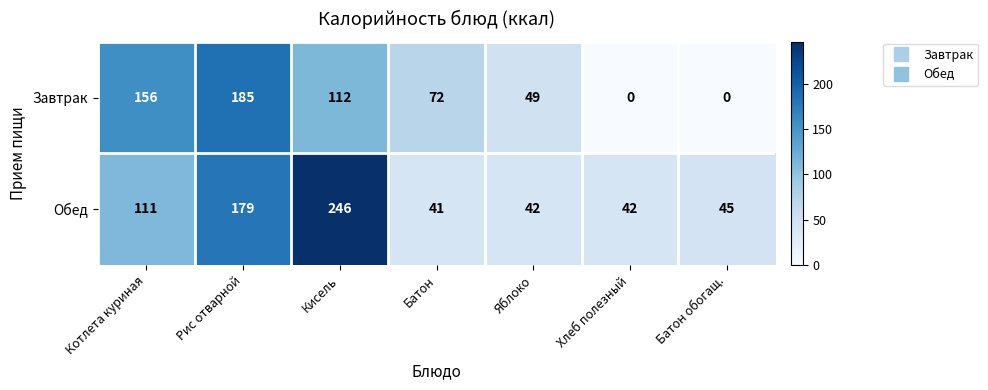

At which category does the chart reach its peak across all series?

Кисель